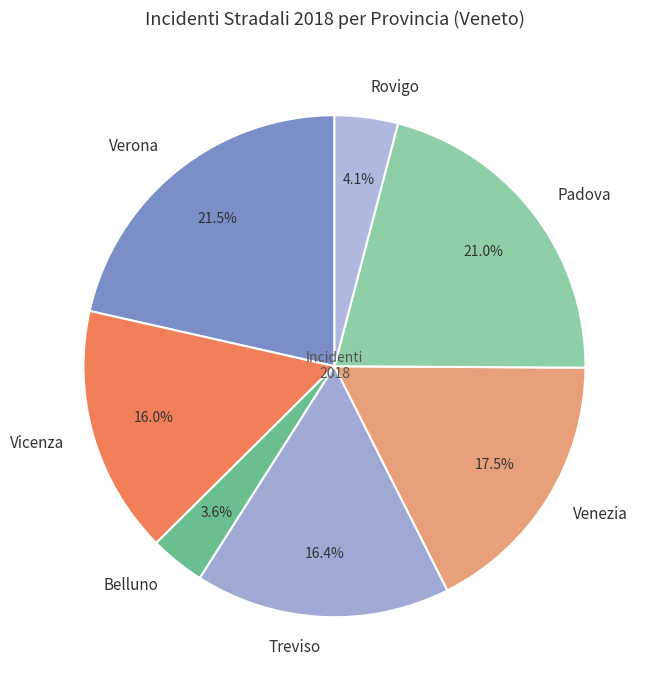

How many slices are in this pie chart?

7